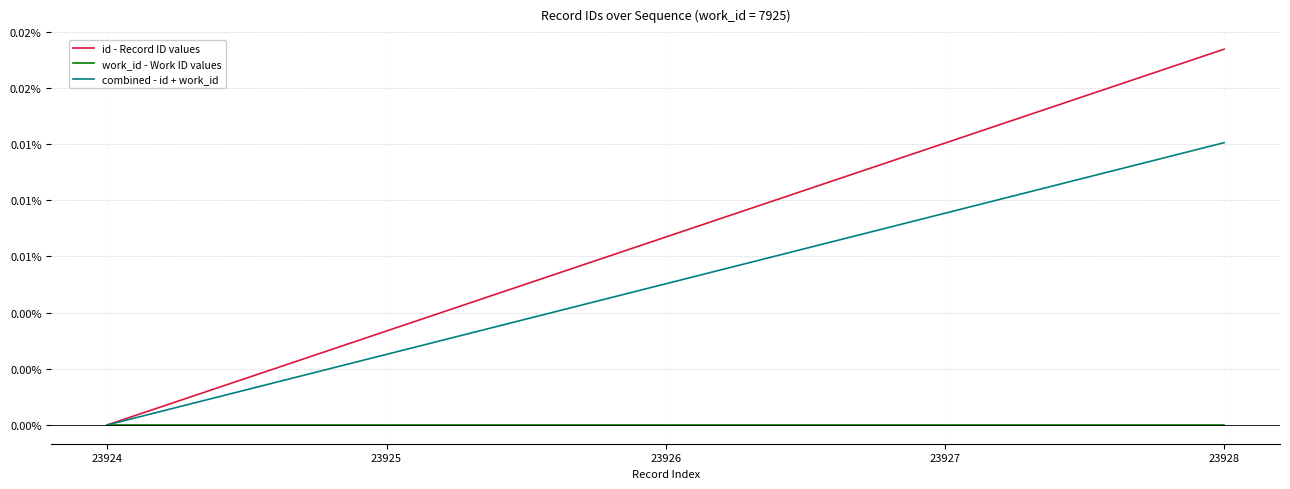

What are all the series names shown in the legend?

id - Record ID values, work_id - Work ID values, combined - id + work_id